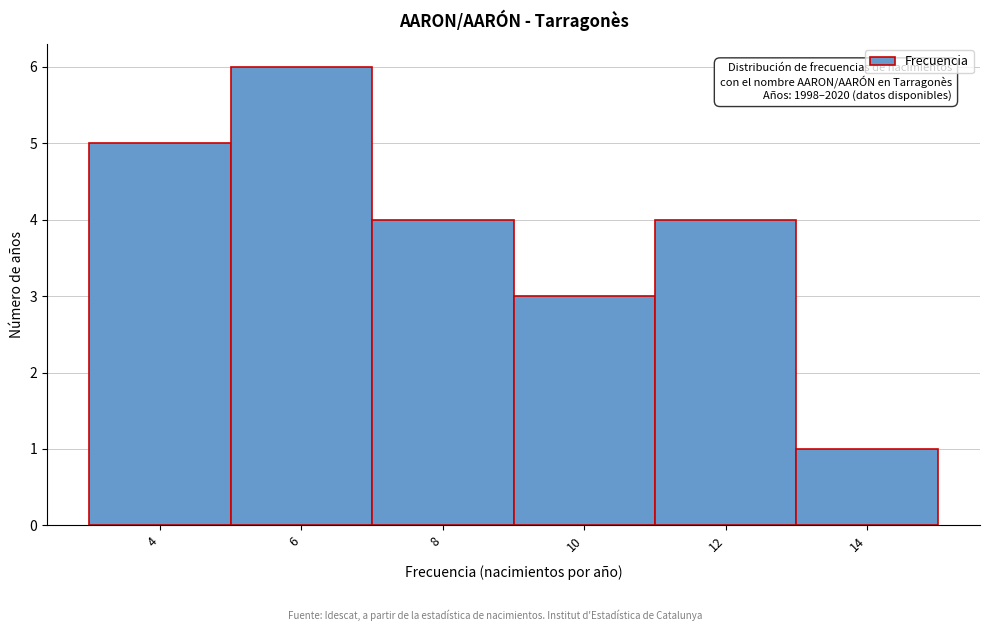

Reading left to right, extract all data points from this chart.

4=5	6=6	8=4	10=3	12=4	14=1